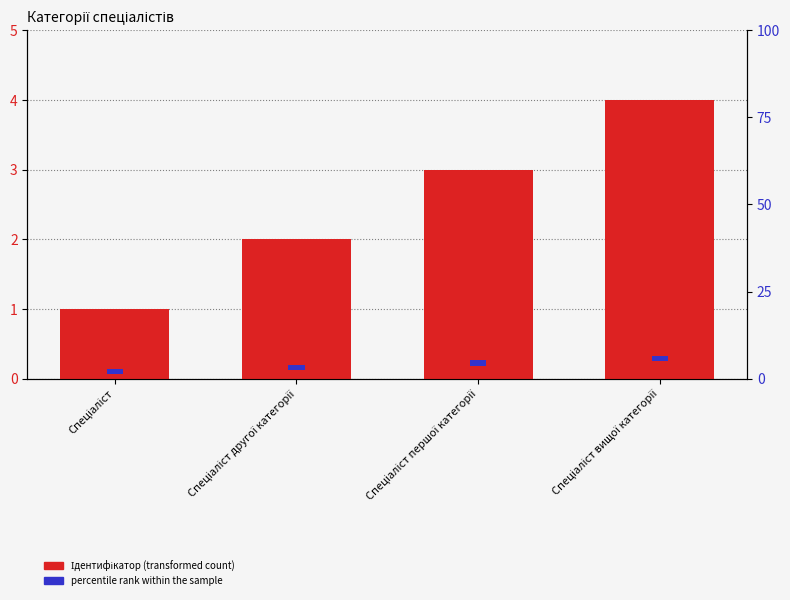

What are all the series names shown in the legend?

Ідентифікатор (transformed count), percentile rank within the sample